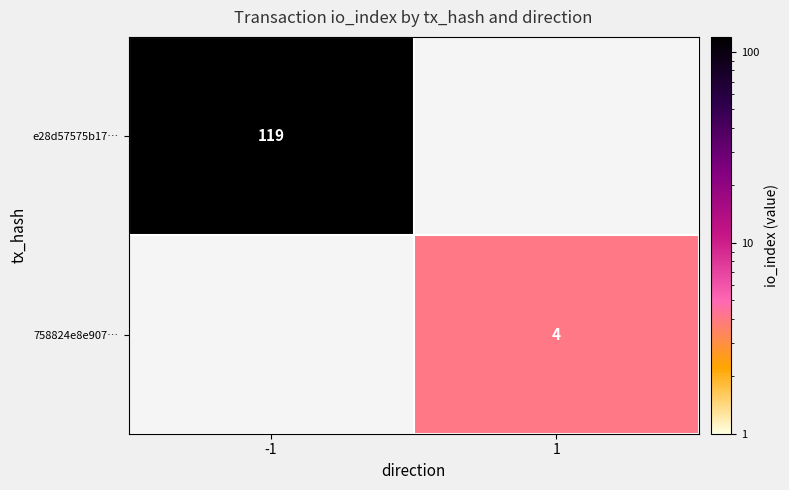

The 758824e8e907… series shows 4 at 1. True or false?

True